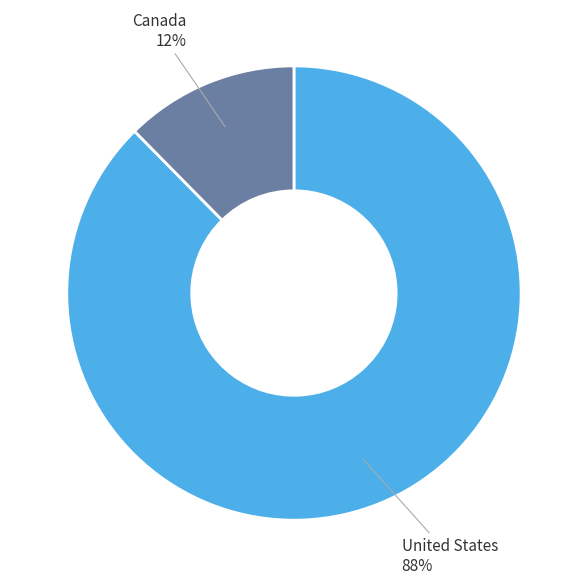

To the nearest percent, what is the average slice percentage?

50%